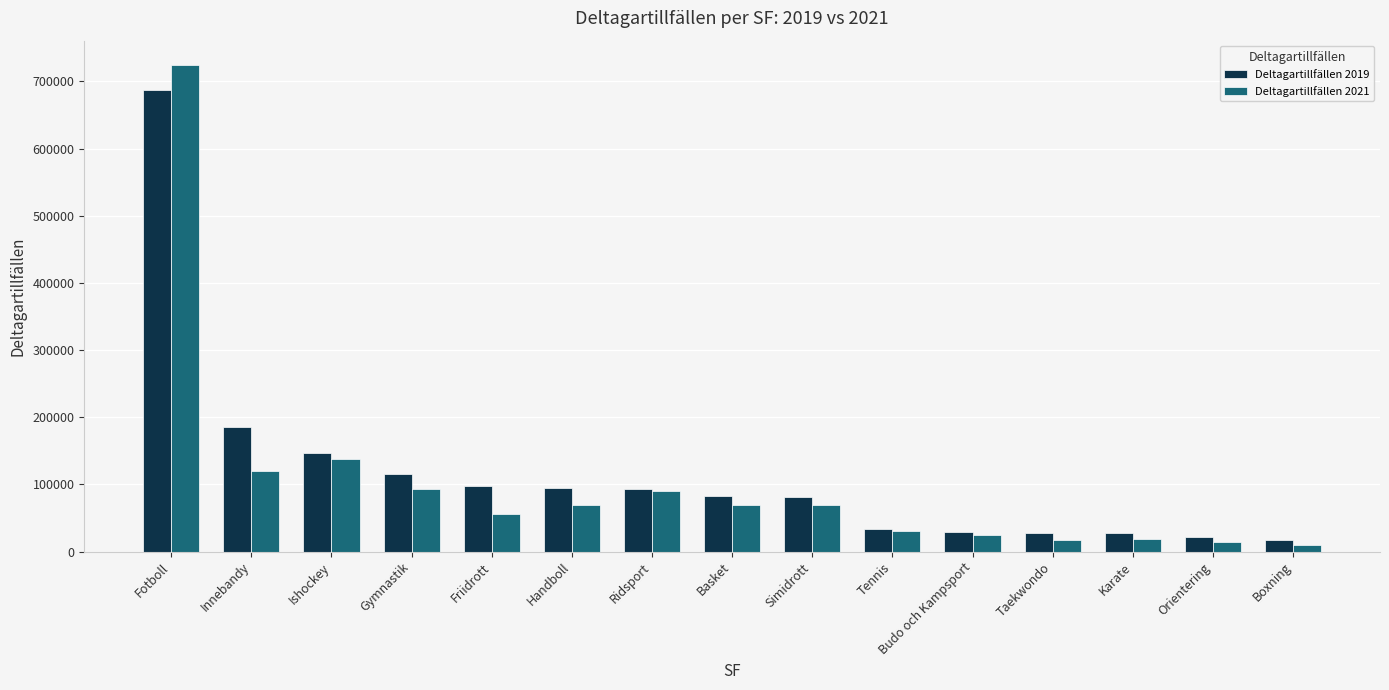

At which category is the sum across all series the highest?

Fotboll